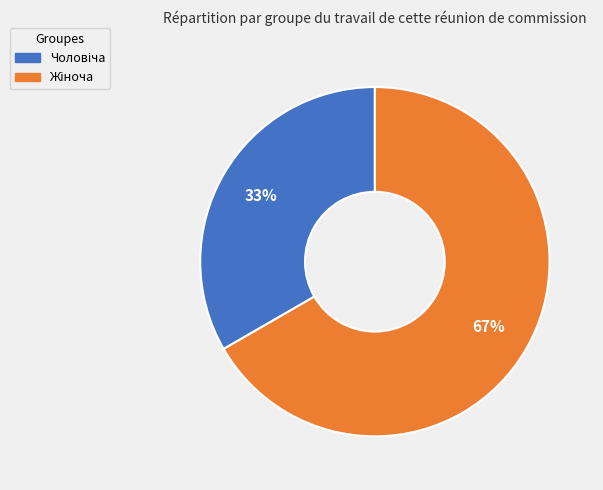

To the nearest percent, what is the average slice percentage?

50%